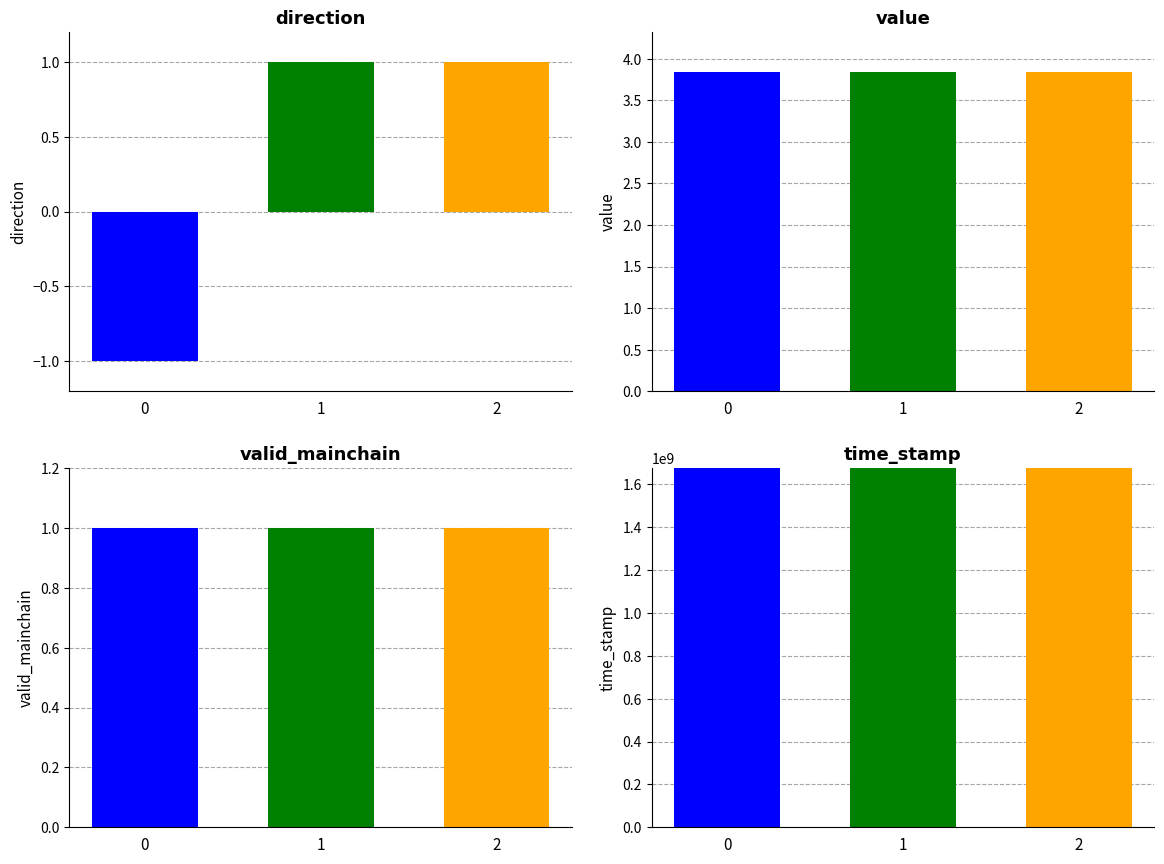

Reading right to left, list all the values displayed in this chart.

direction: 1.0	1.0	-1.0
value: 3.8	3.8	3.8
valid_mainchain: 1.0	1.0	1.0
time_stamp: 1675776567.0	1675776567.0	1675776872.0